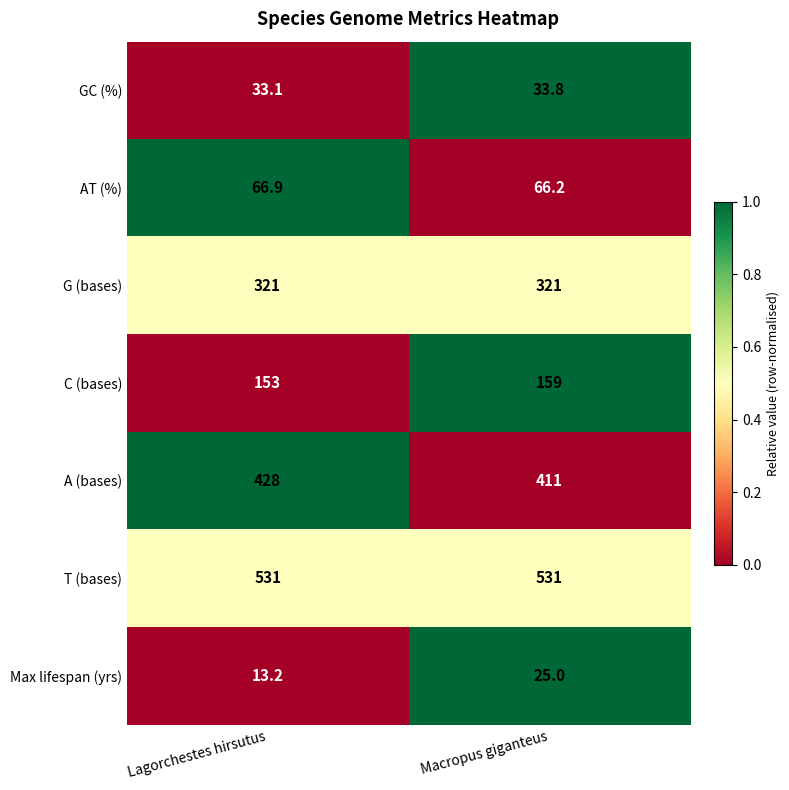

What is the average value of the T (bases) series?

531.0